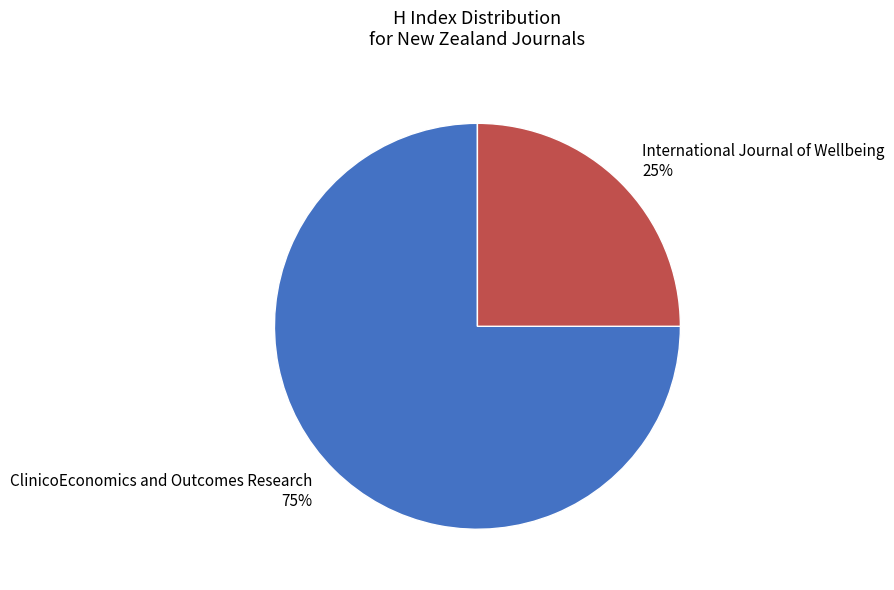

The International Journal of Wellbeing slice represents 40% of the pie. True or false?

False